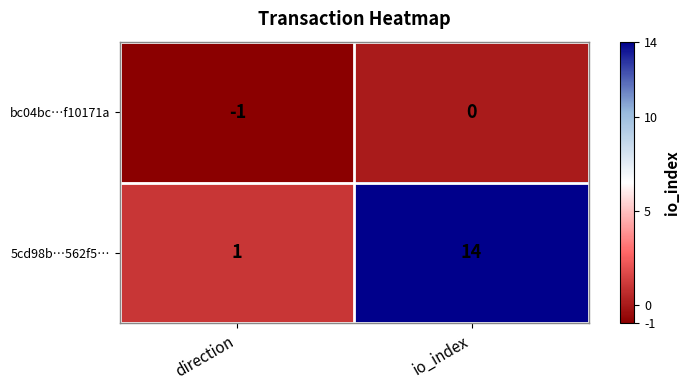

At how many categories does at least one series exceed 9?

1